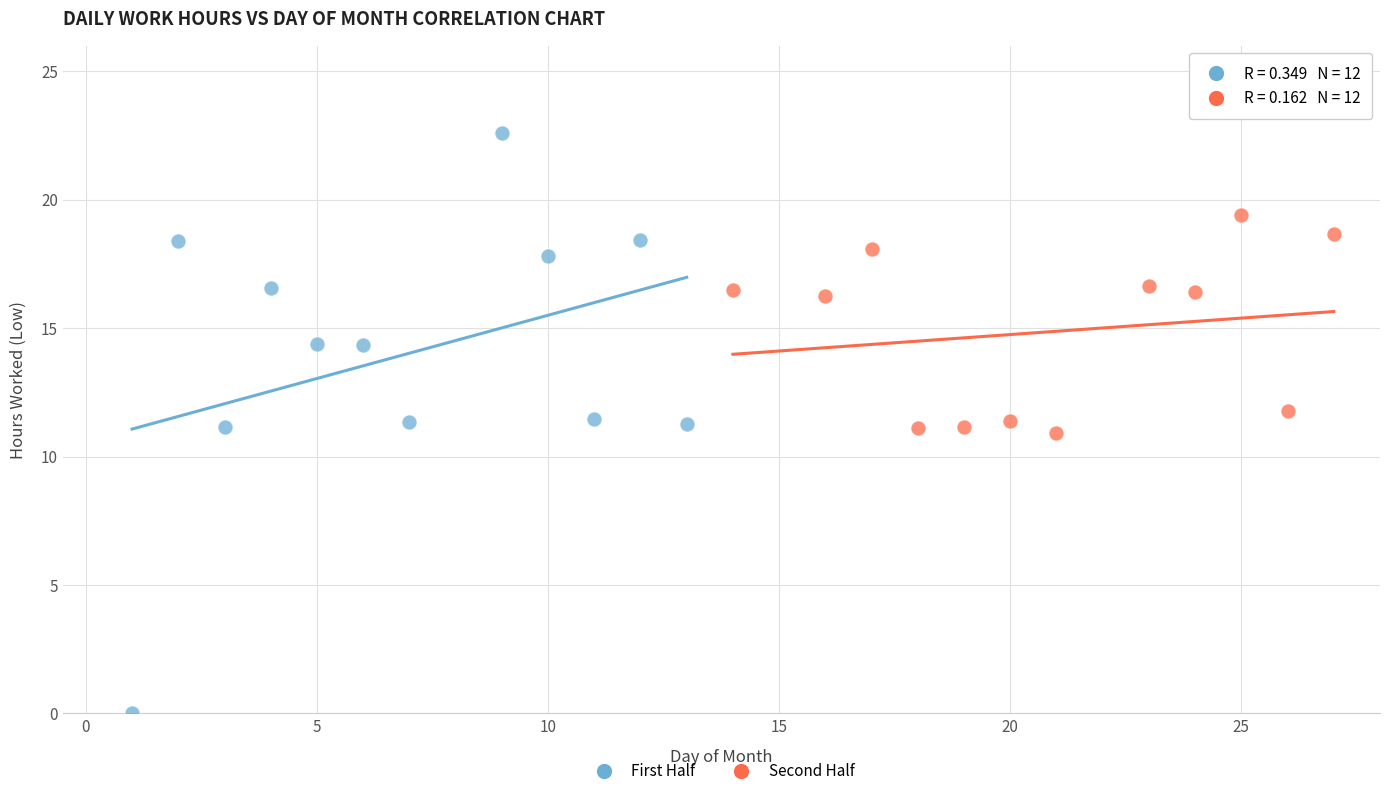

Which series contains the lowest Y value?

First Half